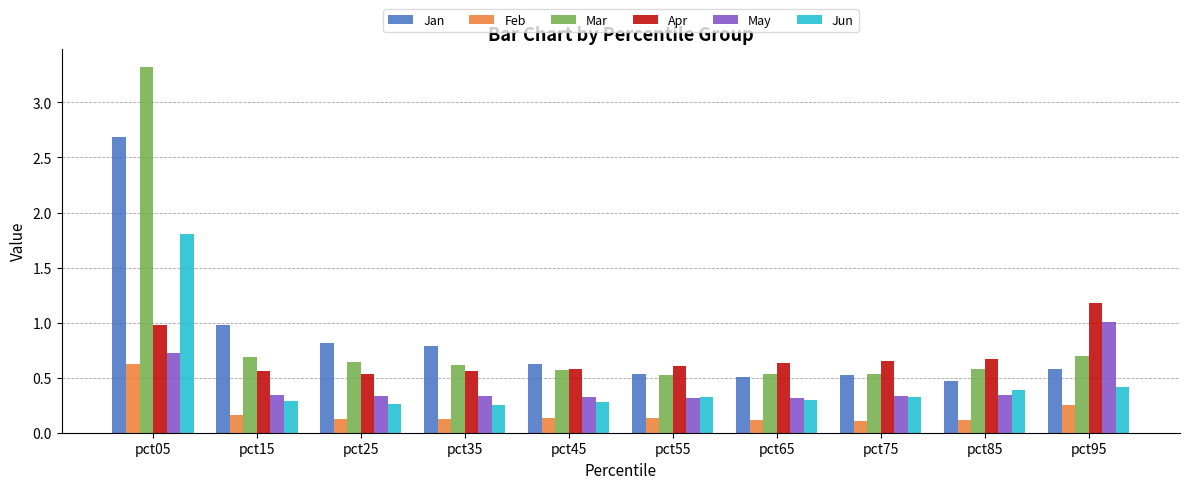

What is the sum of all Apr values?

7.0